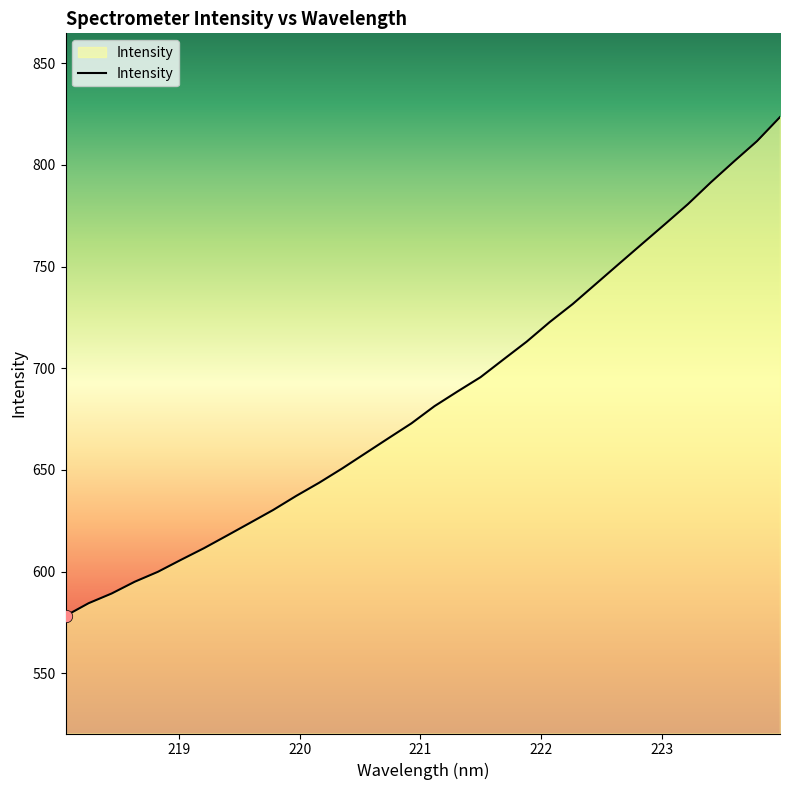

What is the minimum value shown in the chart?

578.3